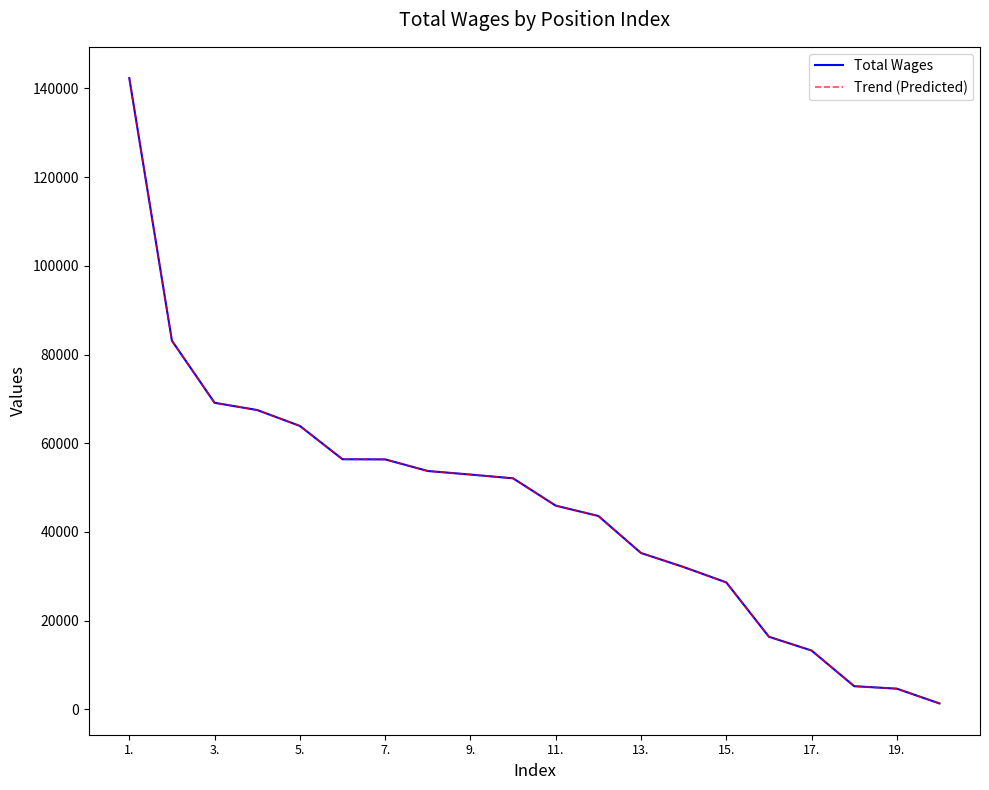

At which category does the chart reach its peak across all series?

1.